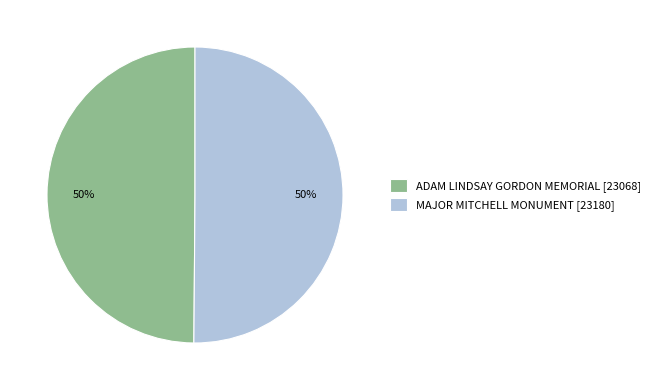

Combined, do ADAM LINDSAY GORDON MEMORIAL [23068] and MAJOR MITCHELL MONUMENT [23180] account for over 50%?

Yes